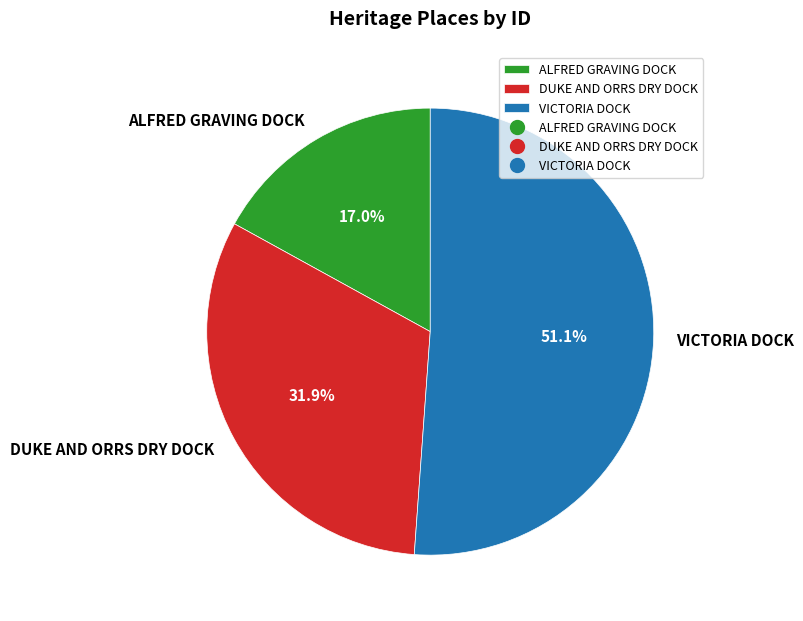

The DUKE AND ORRS DRY DOCK slice represents 32% of the pie. True or false?

True